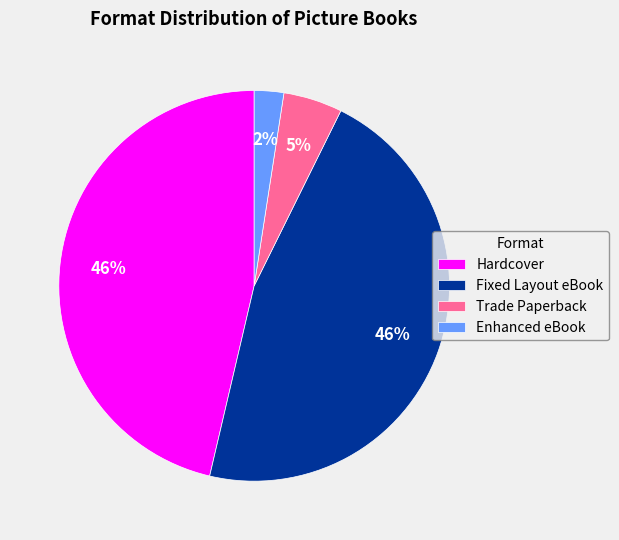

Count the number of slices in the pie.

4